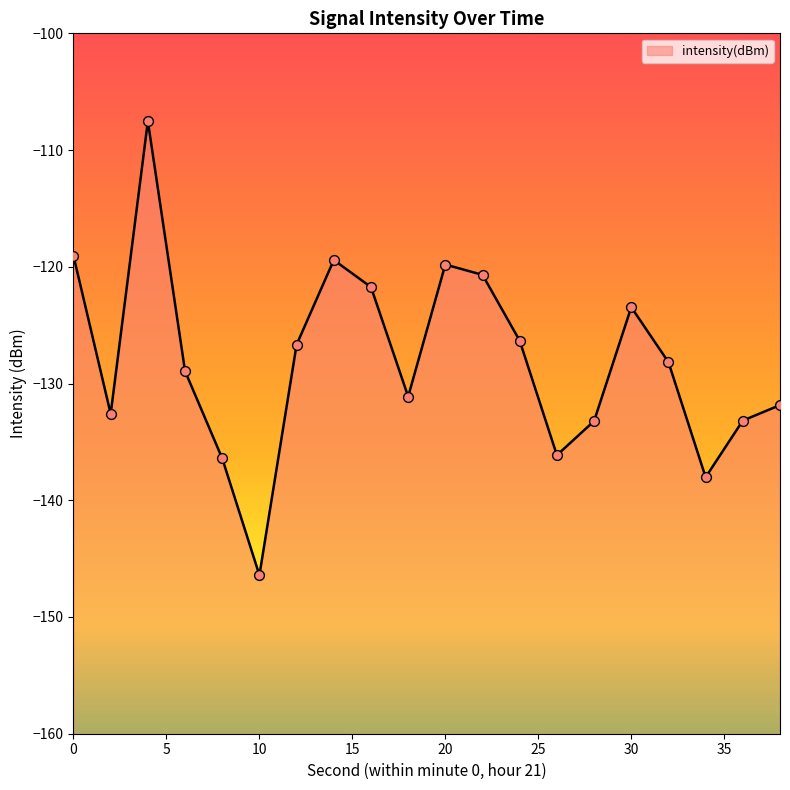

What is the change in value from 14 to 26?

-16.7